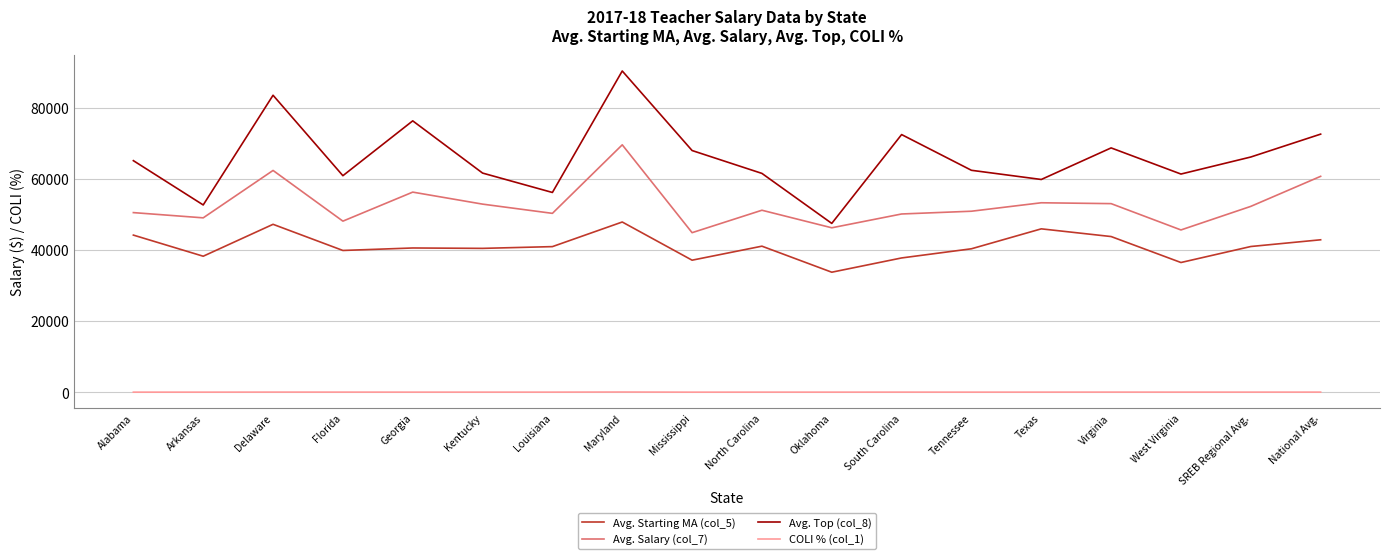

What is the sum of the COLI % (col_1) values at South Carolina and Virginia?

199.4